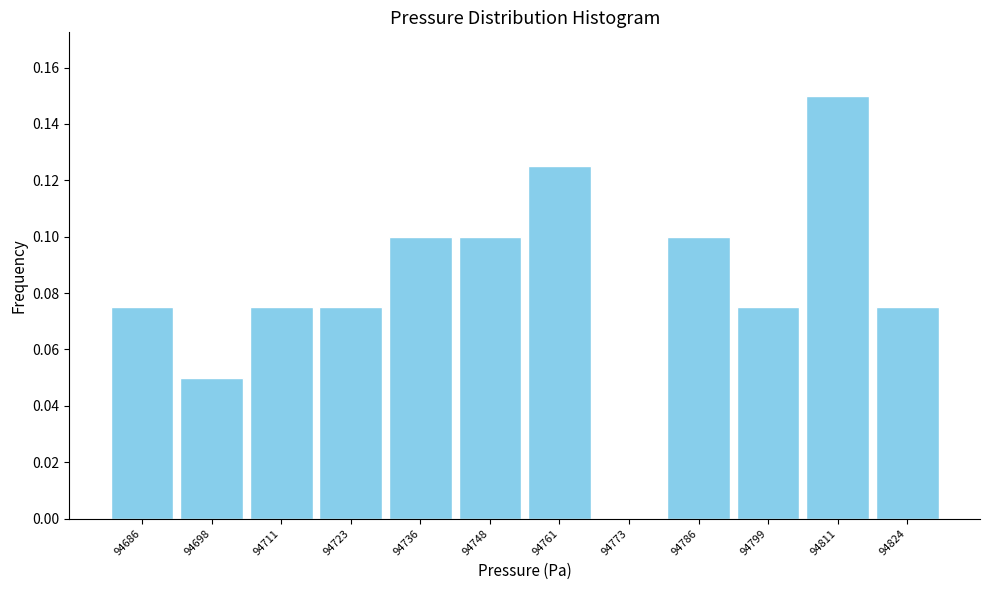

How tall is the bar that spans 94780 to 94792 on the x-axis? Neither the bar edges nor the heights are printed on the chart, so give them approximately, as read against the axes.

0.100